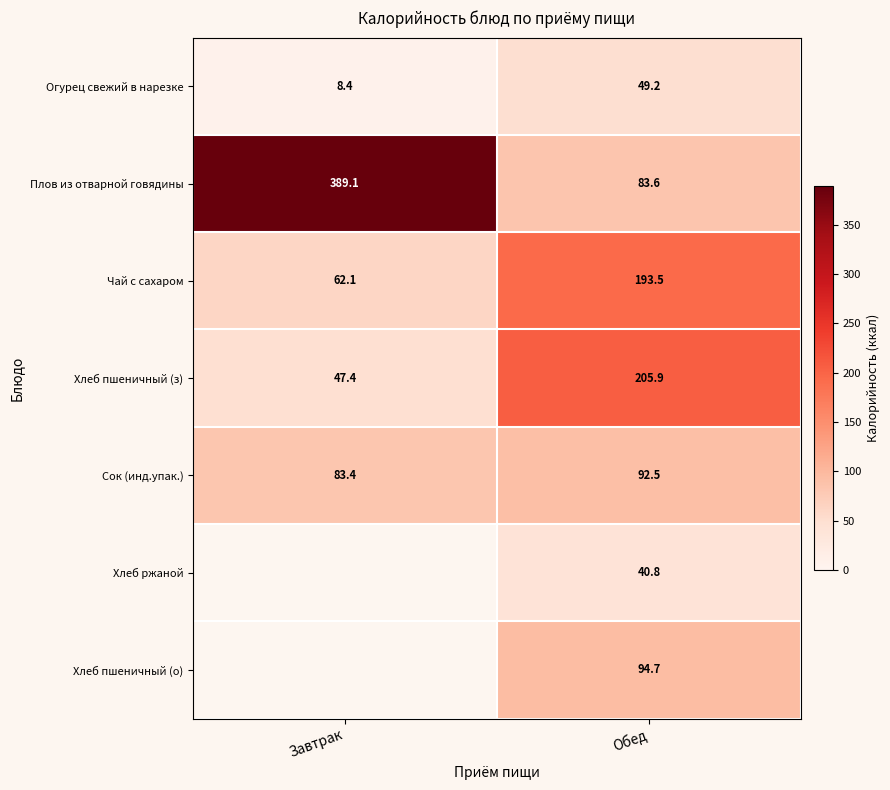

What is the difference between the Огурец свежий в нарезке values at Обед and Завтрак?

40.8